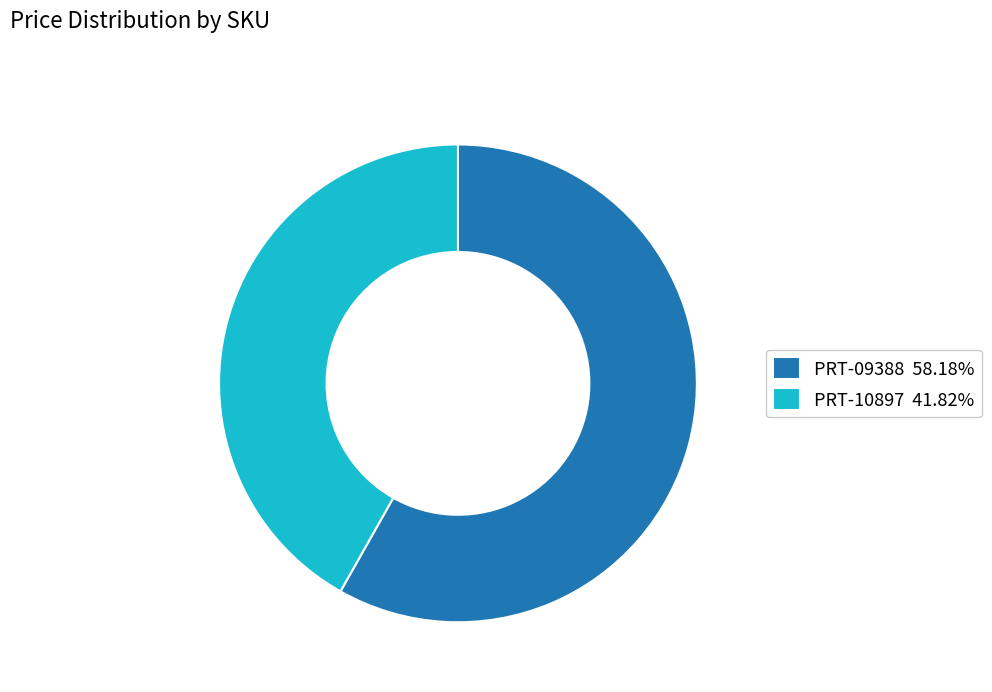

Which category has the biggest portion of the pie?

PRT-09388